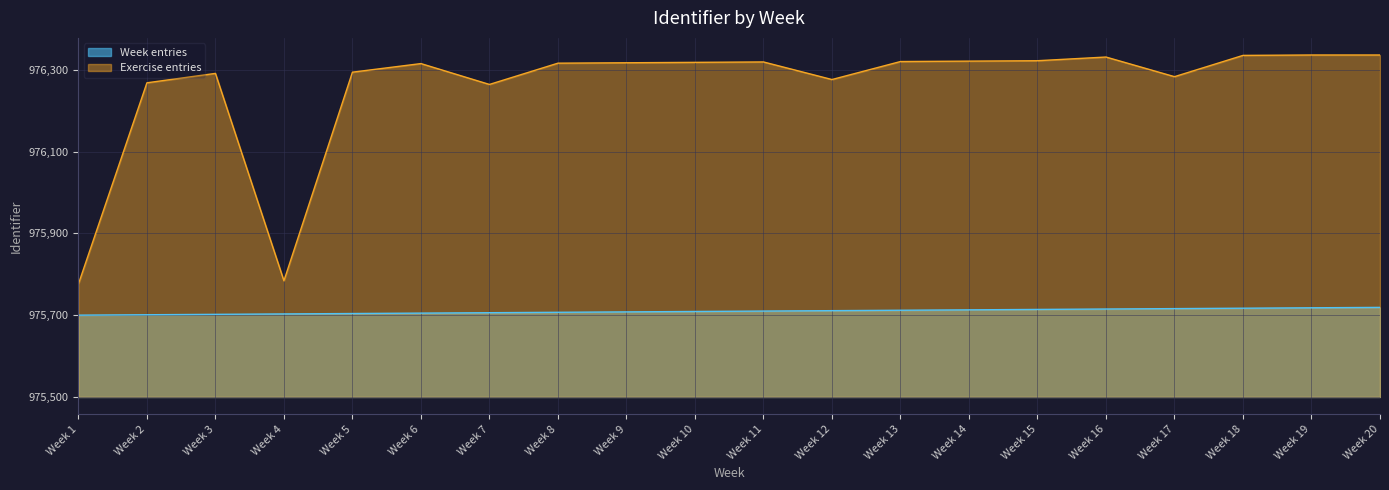

True or false: the data has more than 2 interior local peaks.

False